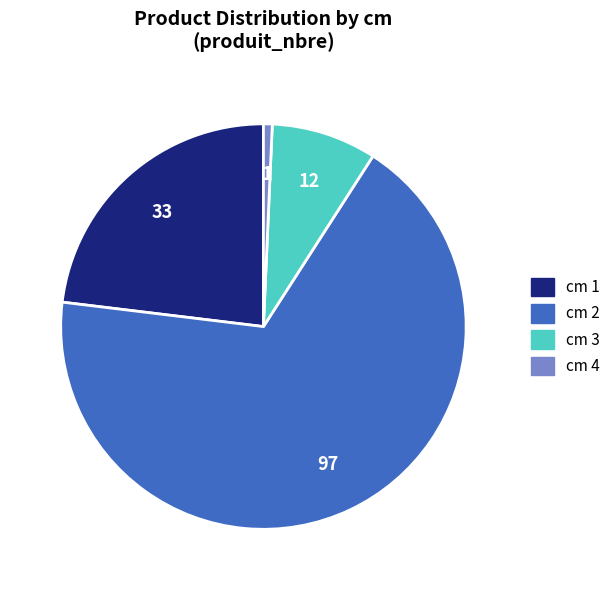

Is there any slice that represents more than half of the pie?

Yes